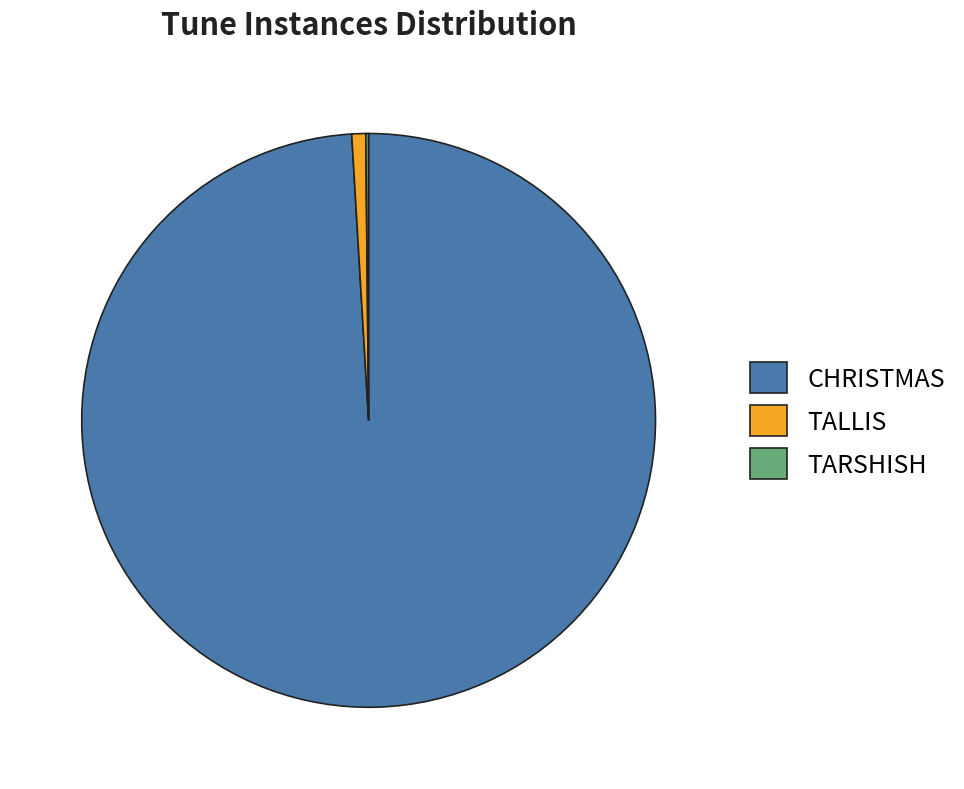

Is there any slice that represents more than half of the pie?

Yes